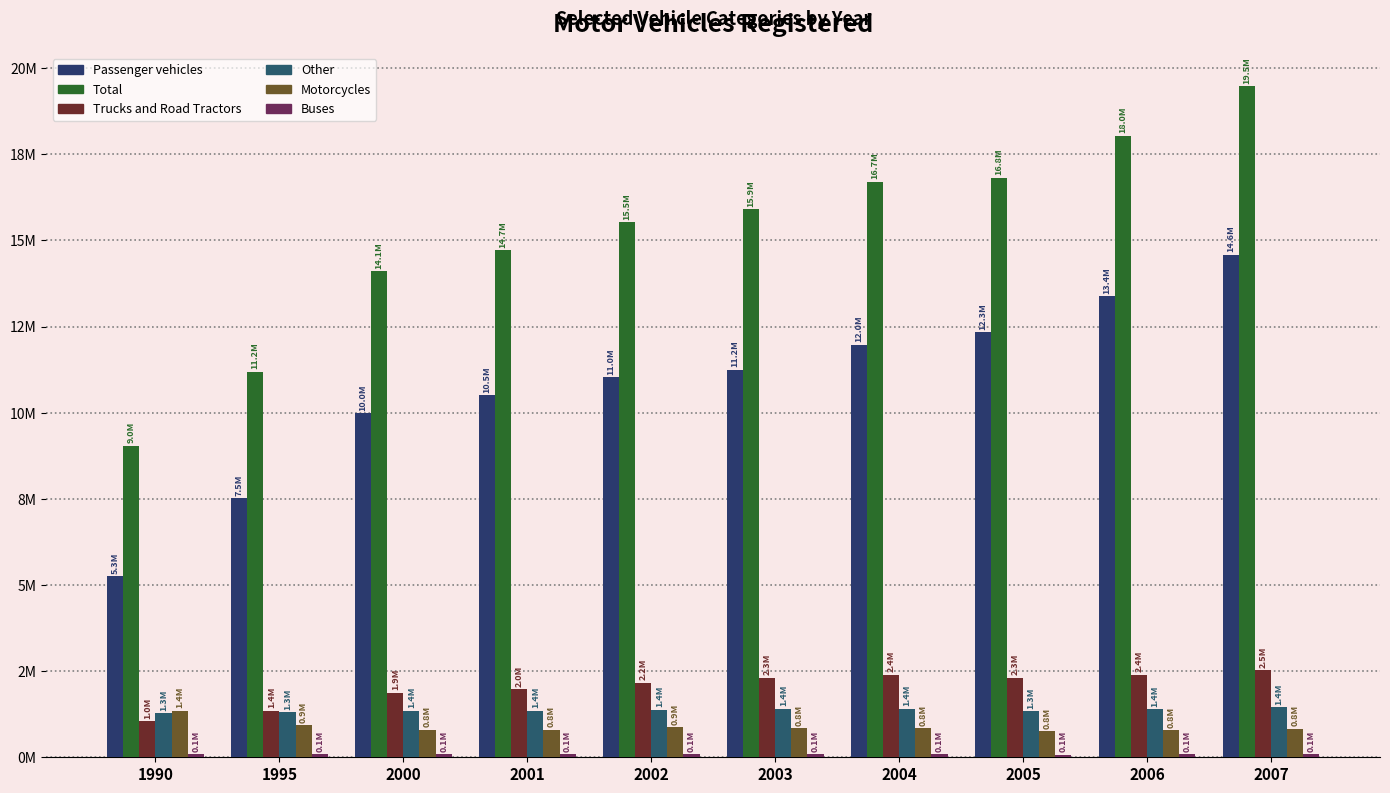

Are the bars grouped side by side (vs. stacked)?

Yes